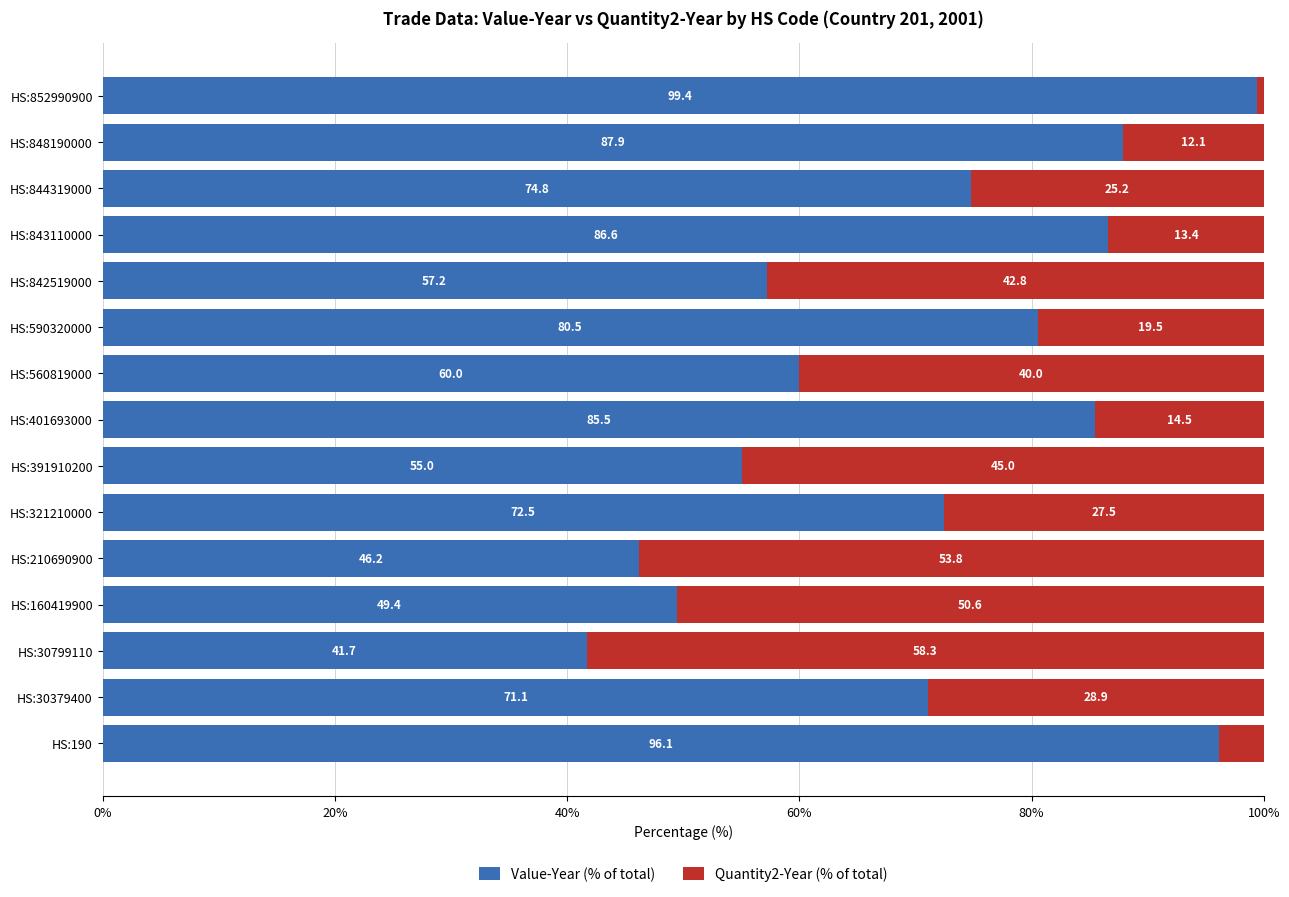

True or false: Value-Year (% of total) has a value of 55.0 at HS:391910200.

True